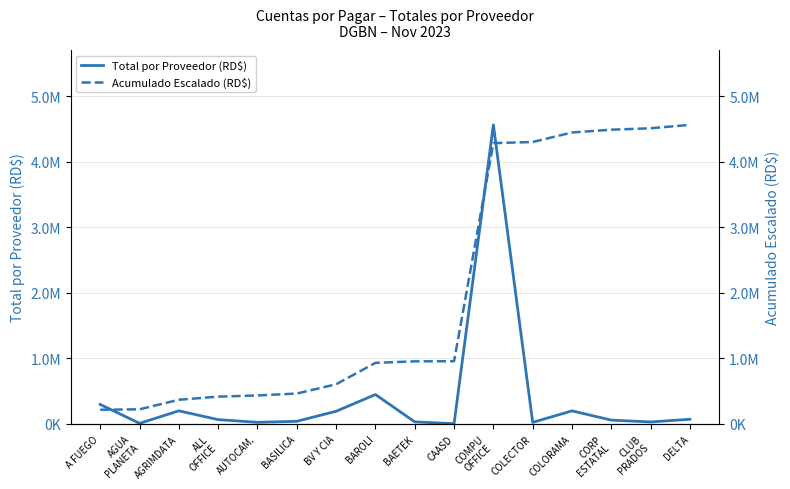

List the labels in order of Total por Proveedor (RD$) value, smallest first.

CAASD, AGUA
PLANETA, COLECTOR, AUTOCAM., CLUB
PRADOS, BAETEK, BASILICA, CORP
ESTATAL, ALL
OFFICE, DELTA, BV Y CIA, COLORAMA, AGRIMDATA, A FUEGO, BAROLI, COMPU
OFFICE